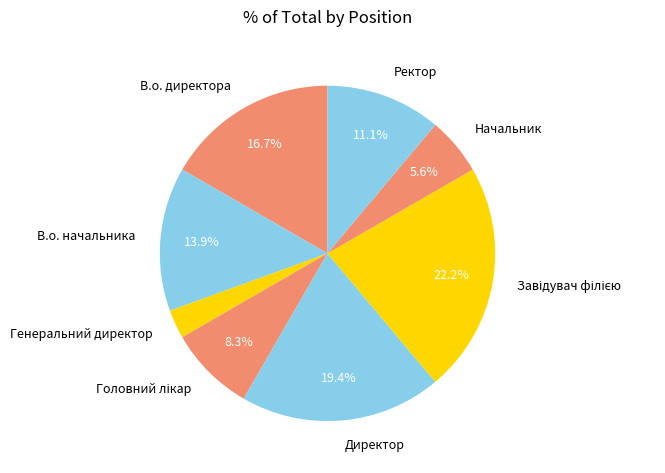

How many segments does this pie chart have?

8